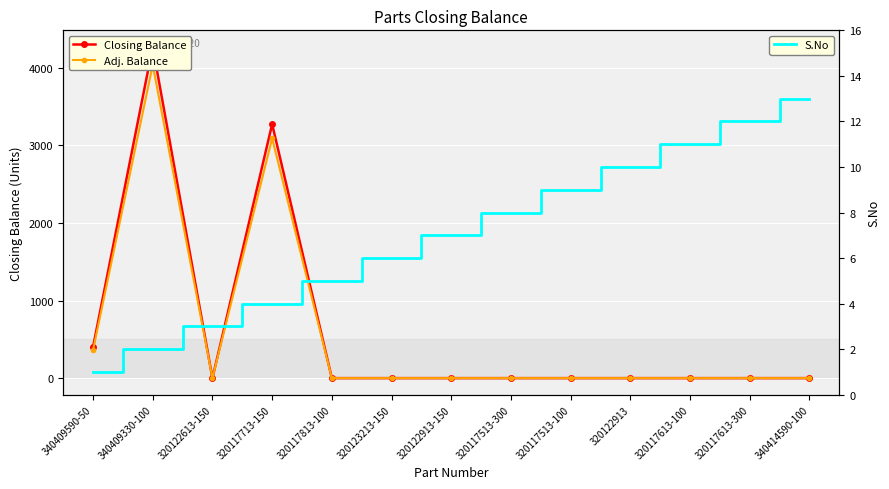

What is the sum of the S.No values at 320117613-300 and 320117713-150?

16.0